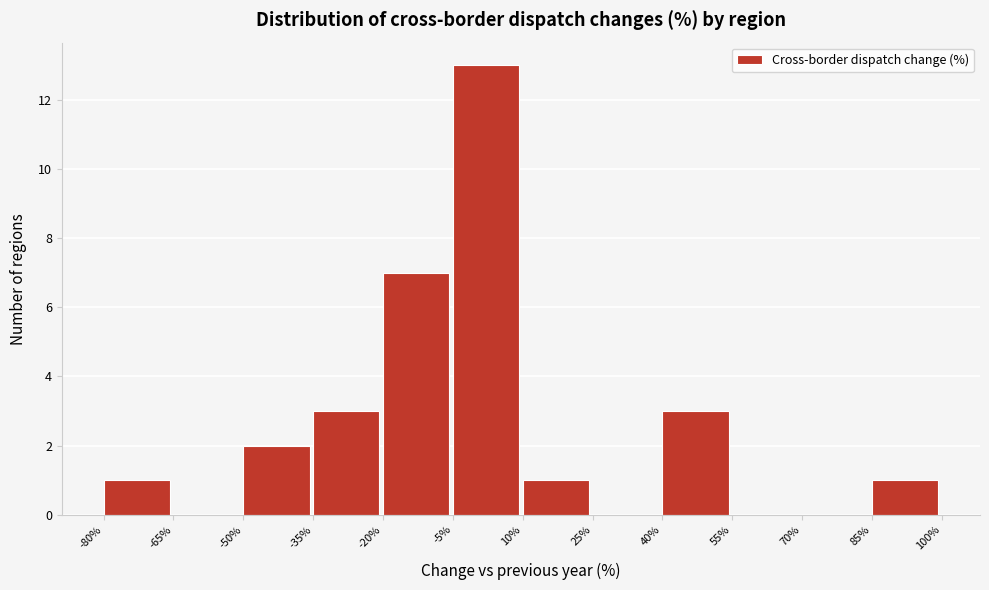

Reading left to right, transcribe this chart: for each bar, give the range it covers on the x-axis and its height. The values are not printed on the chart, so give them approximately, as read against the axis.

-80% to -65%: 1
-65% to -50%: 0
-50% to -35%: 2
-35% to -20%: 3
-20% to -5%: 7
-5% to 10%: 13
10% to 25%: 1
25% to 40%: 0
40% to 55%: 3
55% to 70%: 0
70% to 85%: 0
85% to 100%: 1